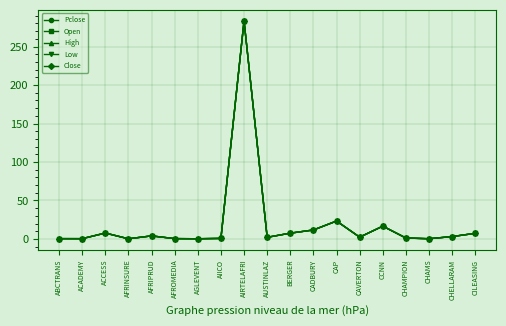

True or false: Close and Pclose intersect in this chart.

False